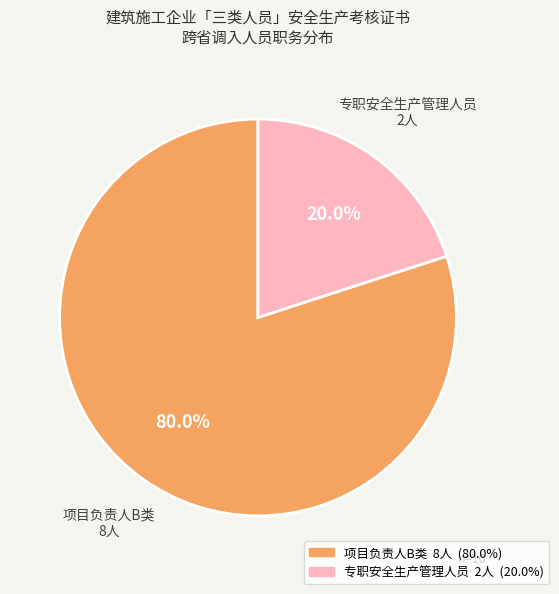

Which has a higher value, 专职安全生产管理人员 or 项目负责人B类?

项目负责人B类